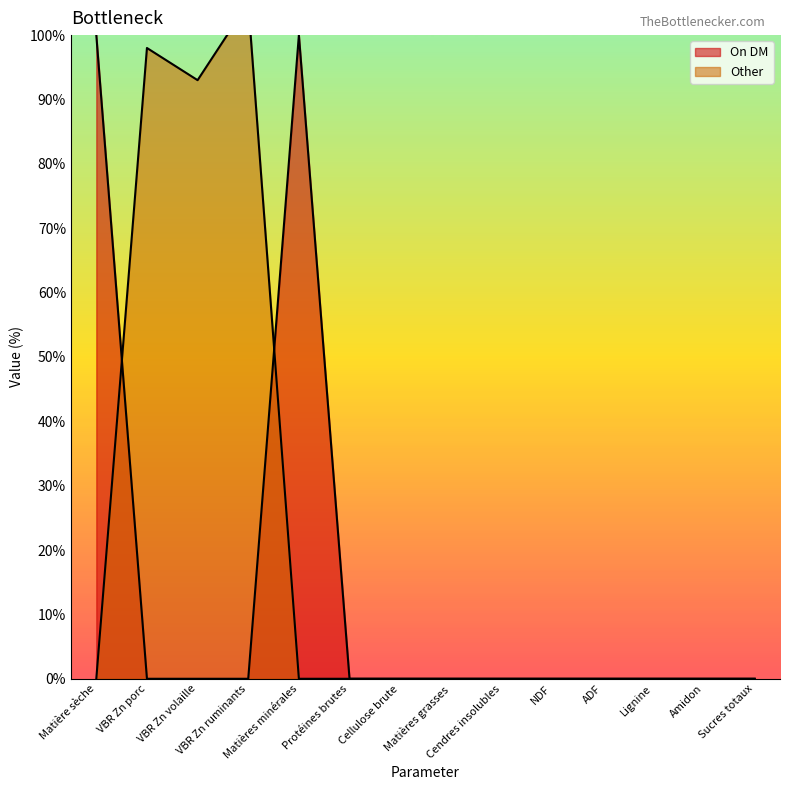

Reading right to left, what are all the values shown in this chart?

On DM: Sucres totaux=0	Amidon=0	Lignine=0	ADF=0	NDF=0	Cendres insolubles=0	Matières grasses=0	Cellulose brute=0	Protéines brutes=0	Matières minérales=100	VBR Zn ruminants=0	VBR Zn volaille=0	VBR Zn porc=0	Matière sèche=100
Other: Sucres totaux=0	Amidon=0	Lignine=0	ADF=0	NDF=0	Cendres insolubles=0	Matières grasses=0	Cellulose brute=0	Protéines brutes=0	Matières minérales=0	VBR Zn ruminants=105	VBR Zn volaille=93	VBR Zn porc=98	Matière sèche=0